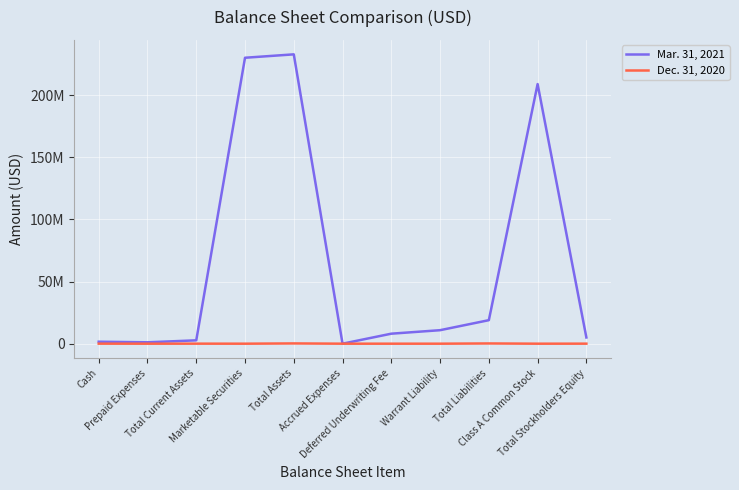

What are all the series names shown in the legend?

Mar. 31, 2021, Dec. 31, 2020